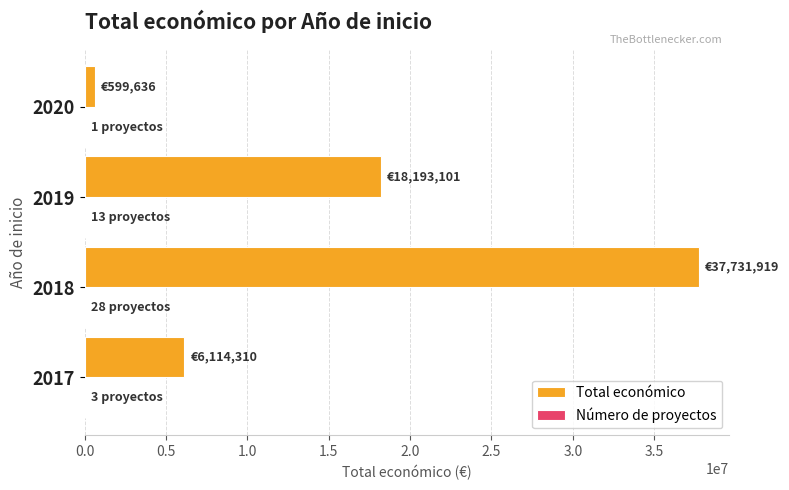

What is the maximum value for Total económico?

37731919